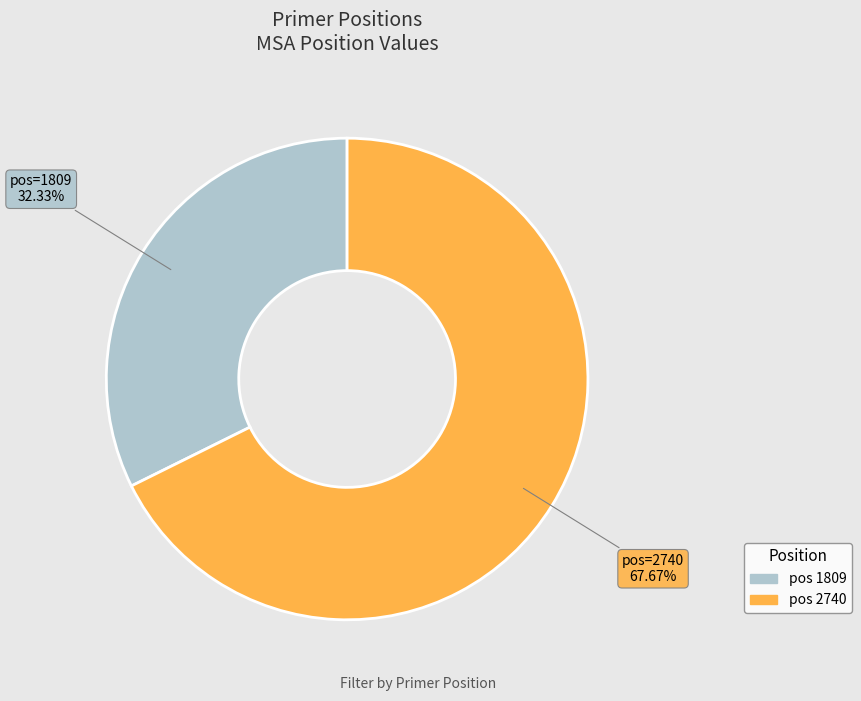

What is the ratio of the value at pos 2740 to the value at pos 1809?

2.1